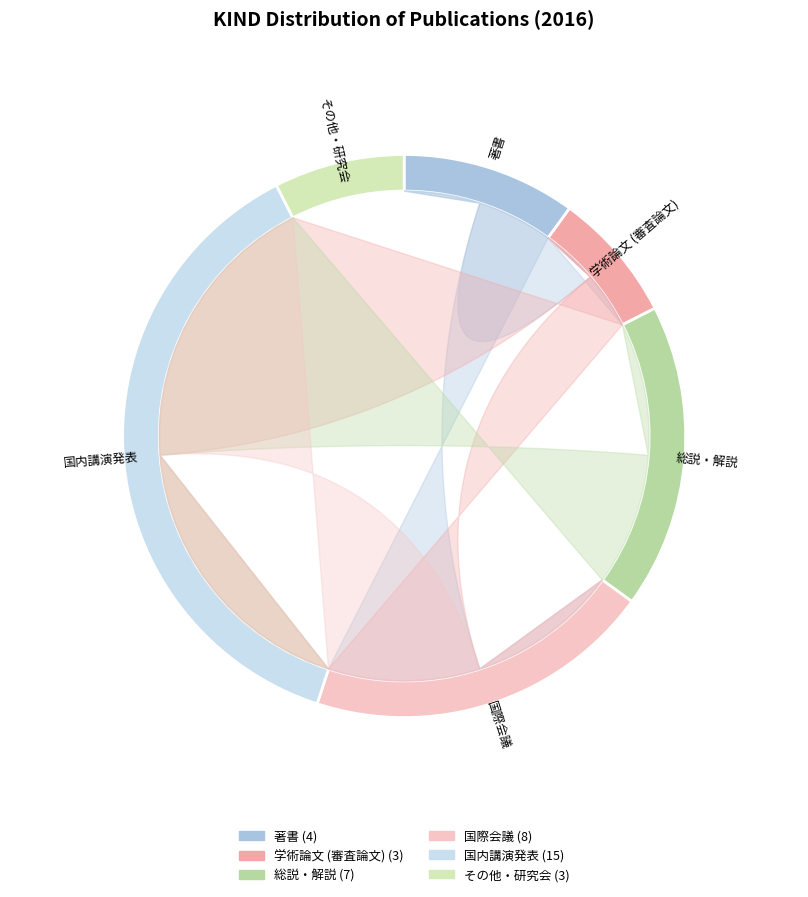

Rank the categories by value from highest to lowest.

国内講演発表, 国際会議, 総説・解説, 著書, 学術論文 (審査論文), その他・研究会